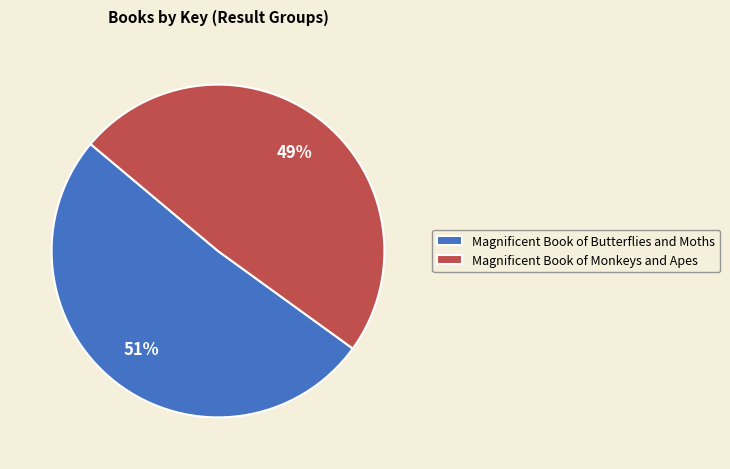

To the nearest percent, what is the combined percentage of Magnificent Book of Monkeys and Apes and Magnificent Book of Butterflies and Moths?

100%